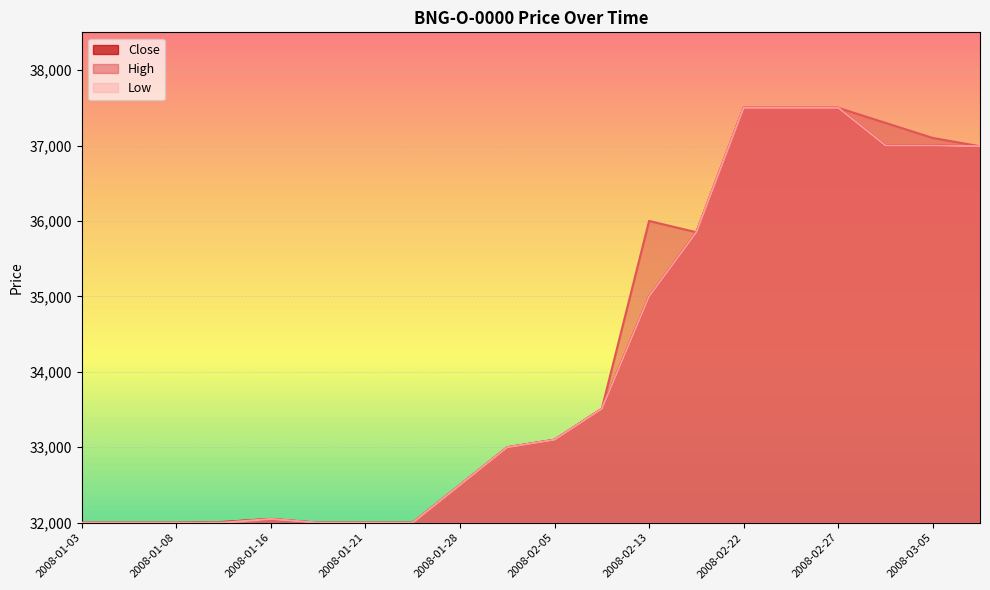

At which category is the sum across all series the highest?

2008-02-22